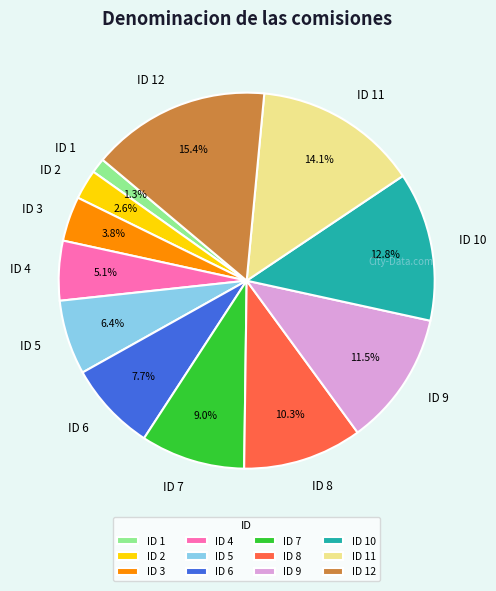

What is the smallest slice in the pie chart?

ID 1